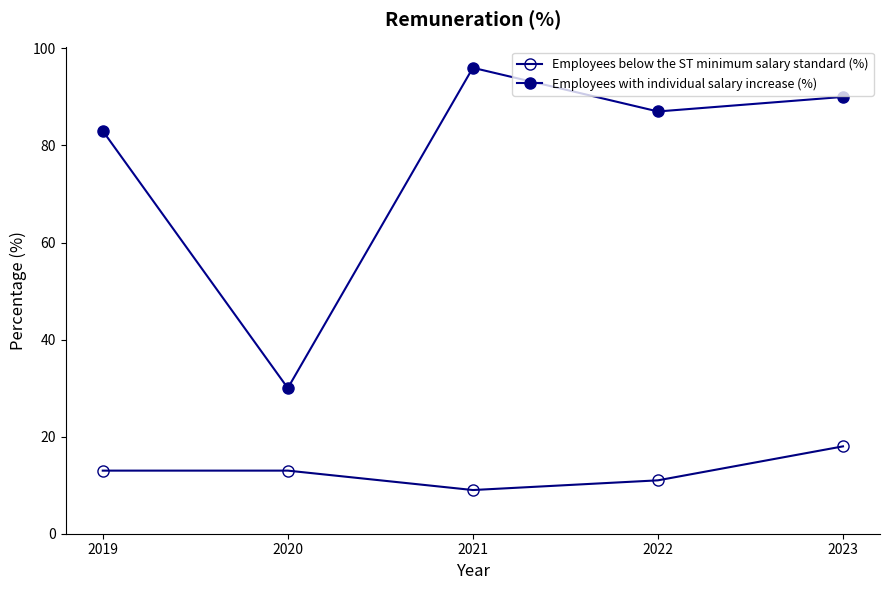

Count the number of data series in this chart.

2